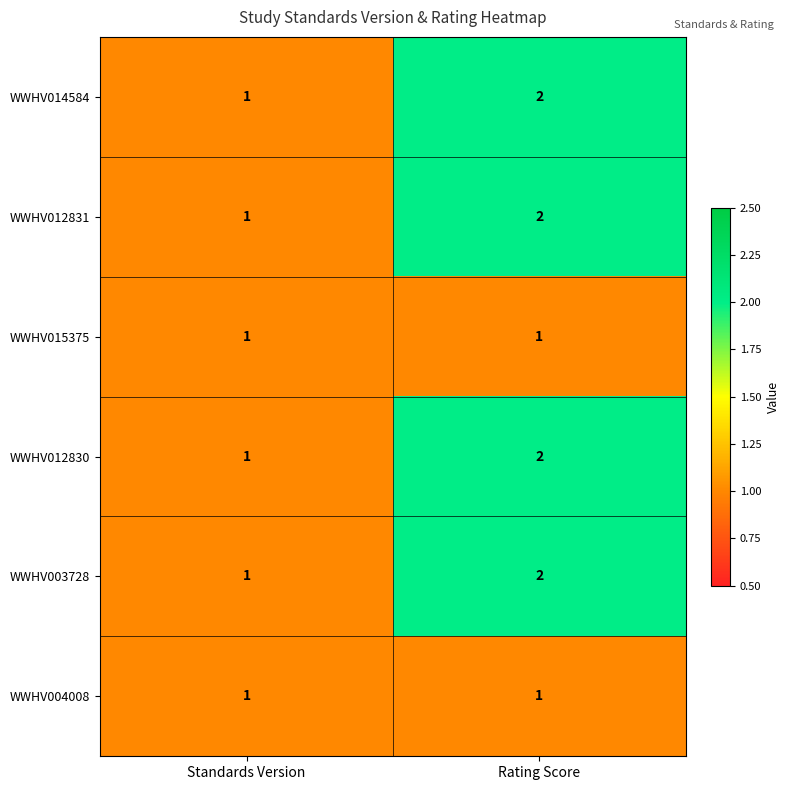

Rank the categories by WWHV014584 value from highest to lowest.

Rating Score, Standards Version